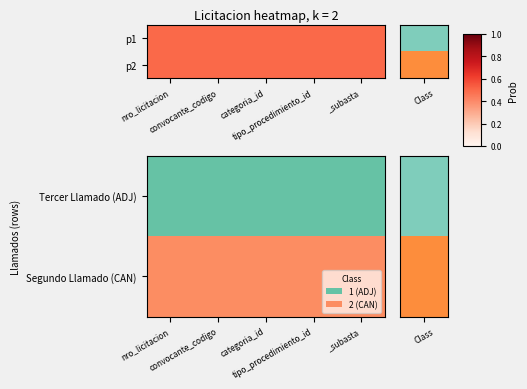

Reading right to left, what are all the values shown in this chart?

Tercer Llamado (ADJ): _subasta=0	tipo_procedimiento_id=0	categoria_id=0	convocante_codigo=0	nro_licitacion=0
Segundo Llamado (CAN): _subasta=1	tipo_procedimiento_id=1	categoria_id=1	convocante_codigo=1	nro_licitacion=1